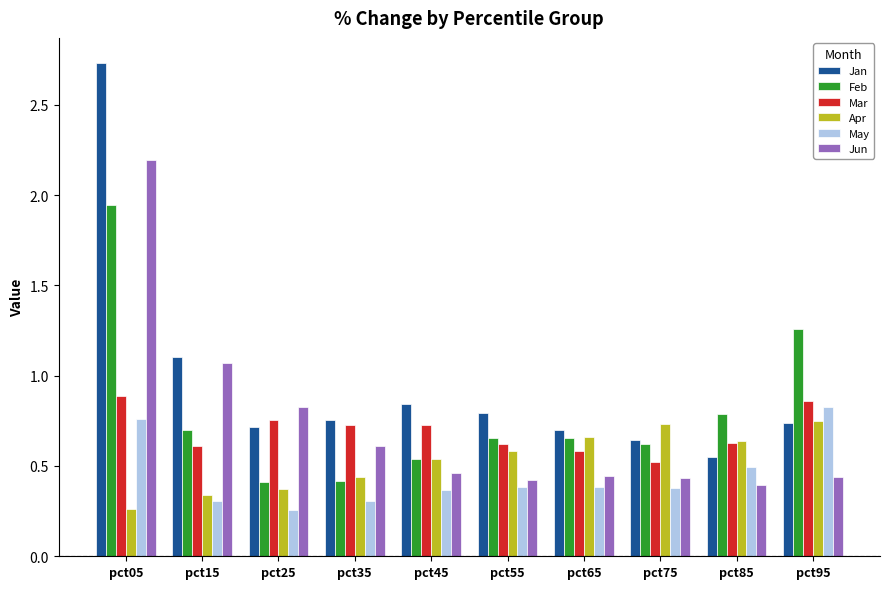

What is the total value across all series at pct95?

4.9